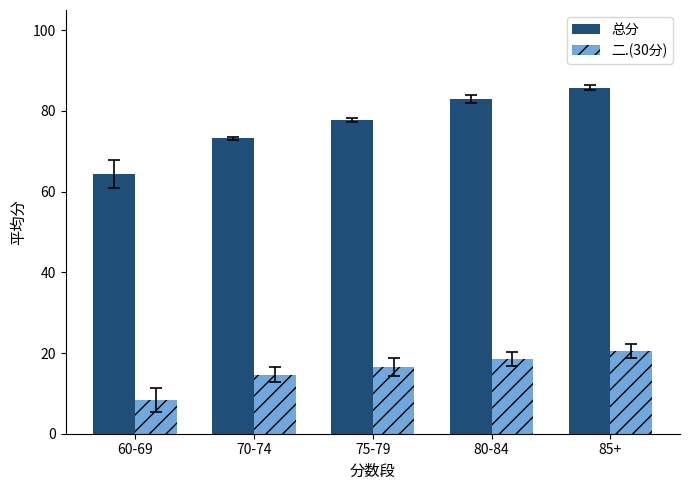

Where does the 总分 series first go above 77?

75-79